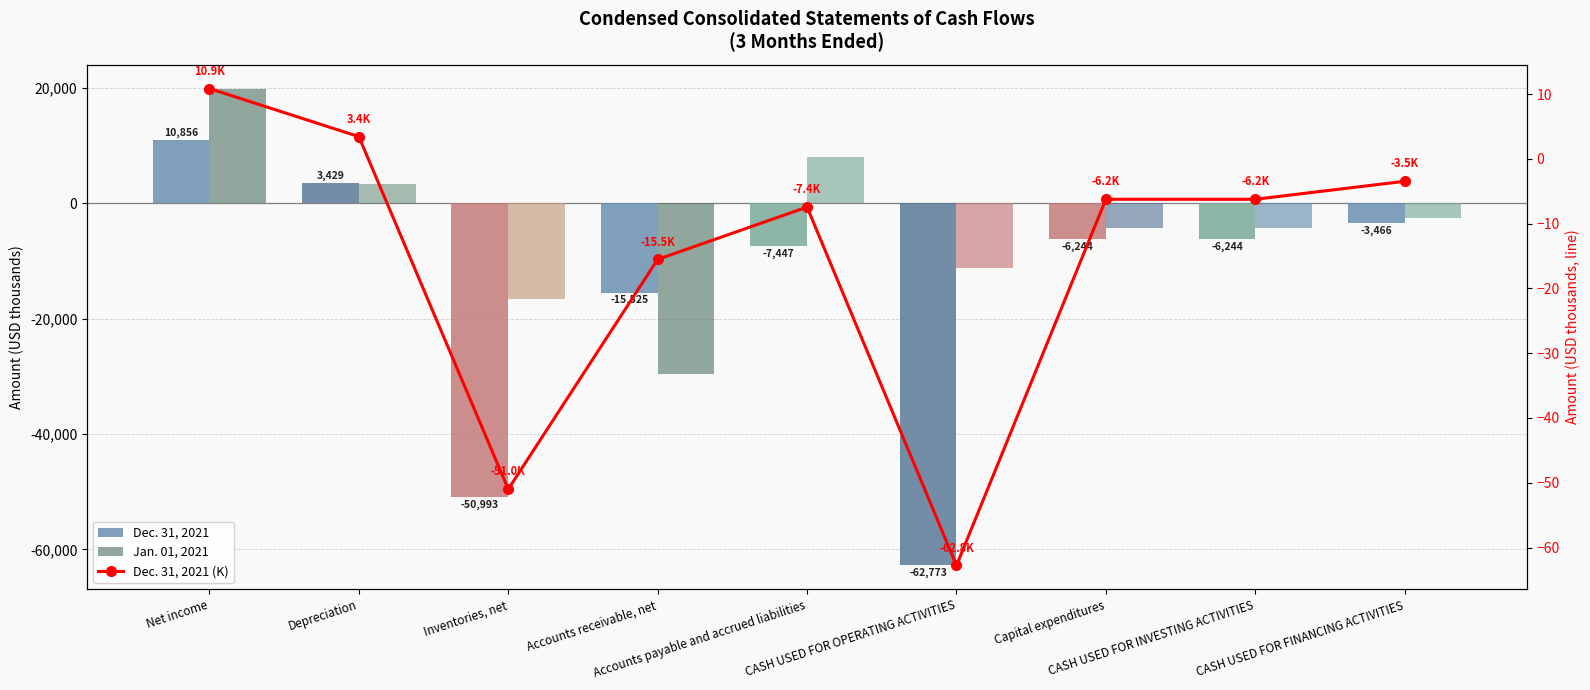

What is the smallest value displayed?

-62773.0